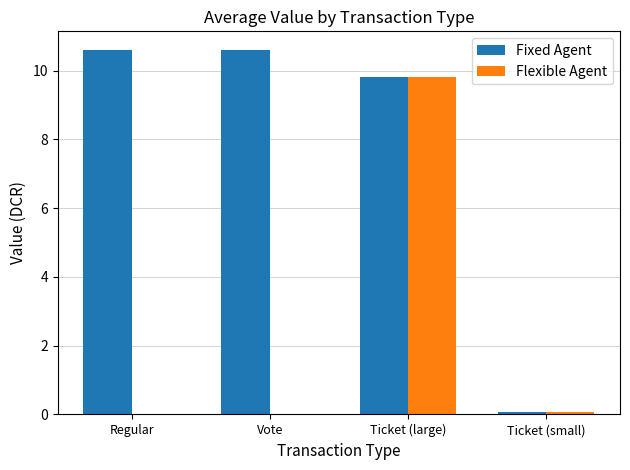

What value does the Fixed Agent series have at Vote?

10.6